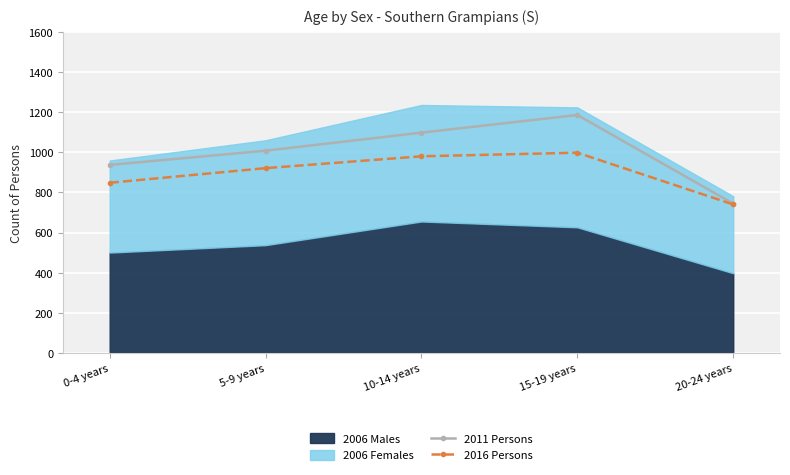

What is the label of the 5th point from the right?

0-4 years